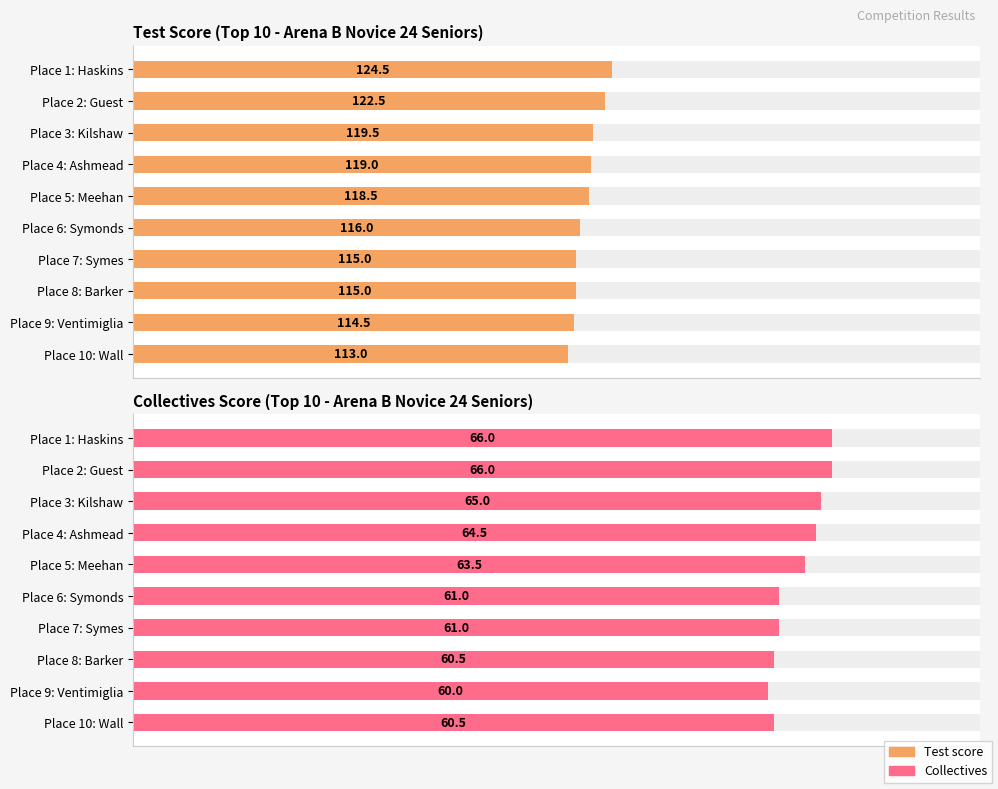

Which series has the largest total across all categories?

Test score